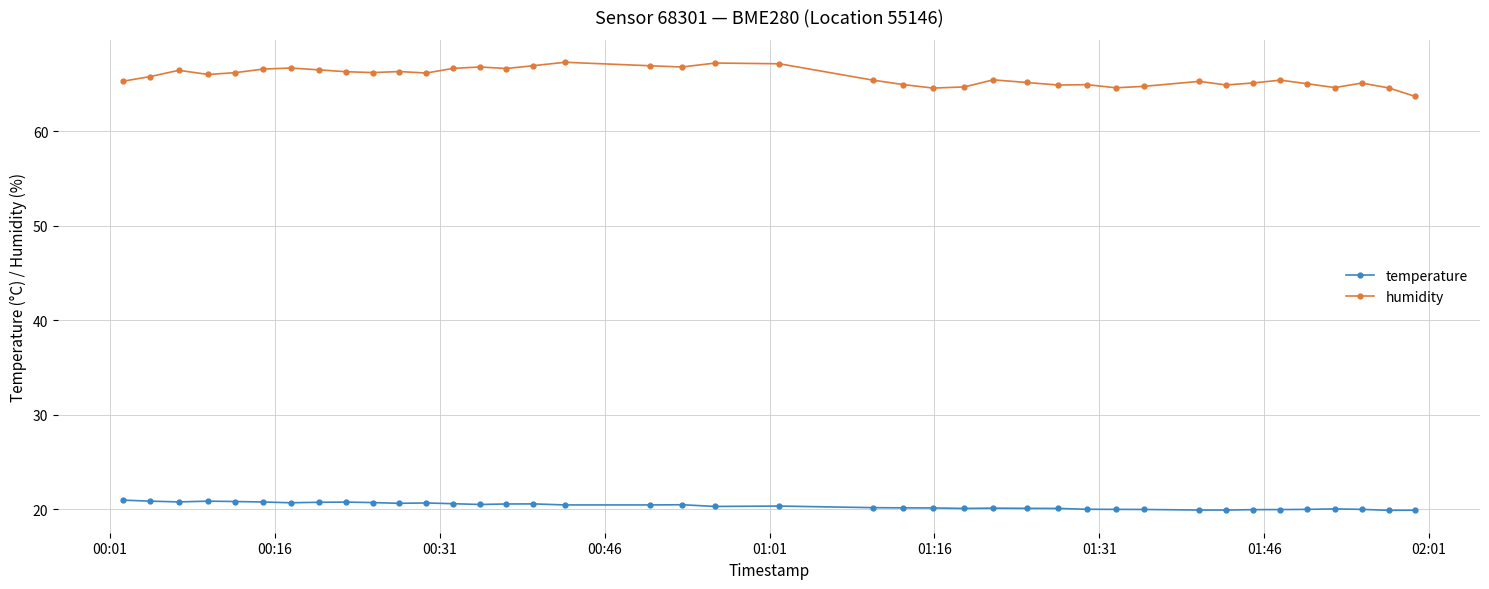

Rank the series by their maximum value, from highest to lowest.

humidity, temperature